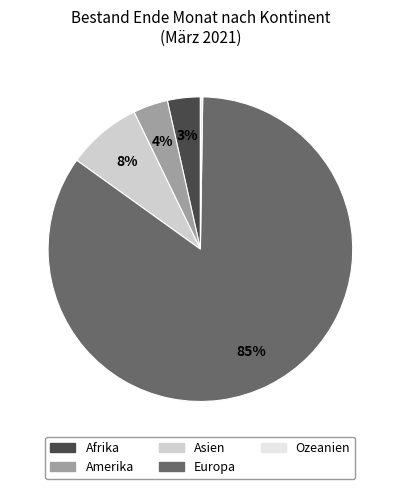

Which slice is the largest?

Europa